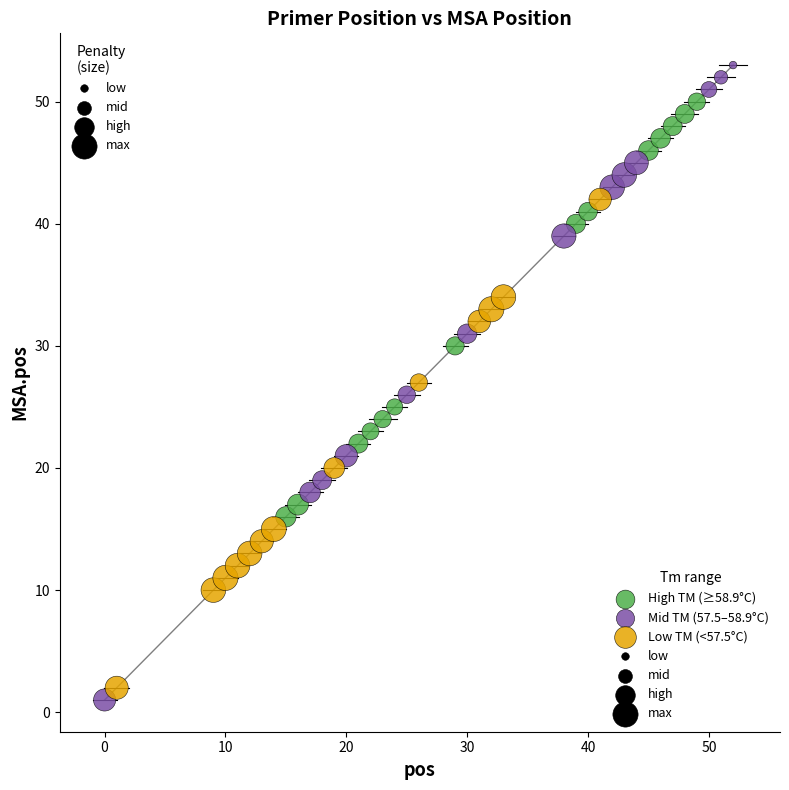

Which series reaches the maximum Y coordinate?

Mid TM (57.5–58.9°C)